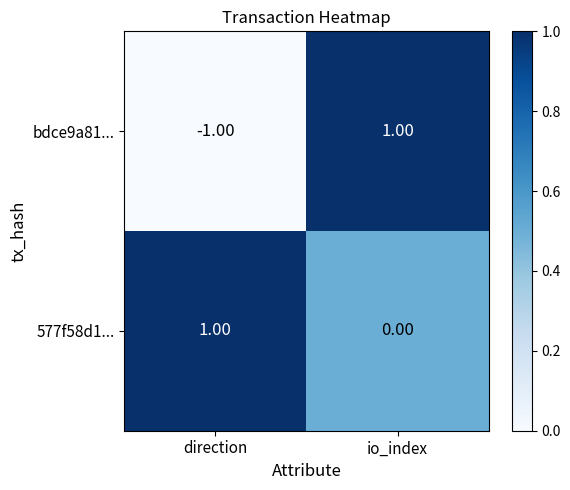

At io_index, list the series in order from smallest to largest.

577f58d1..., bdce9a81...